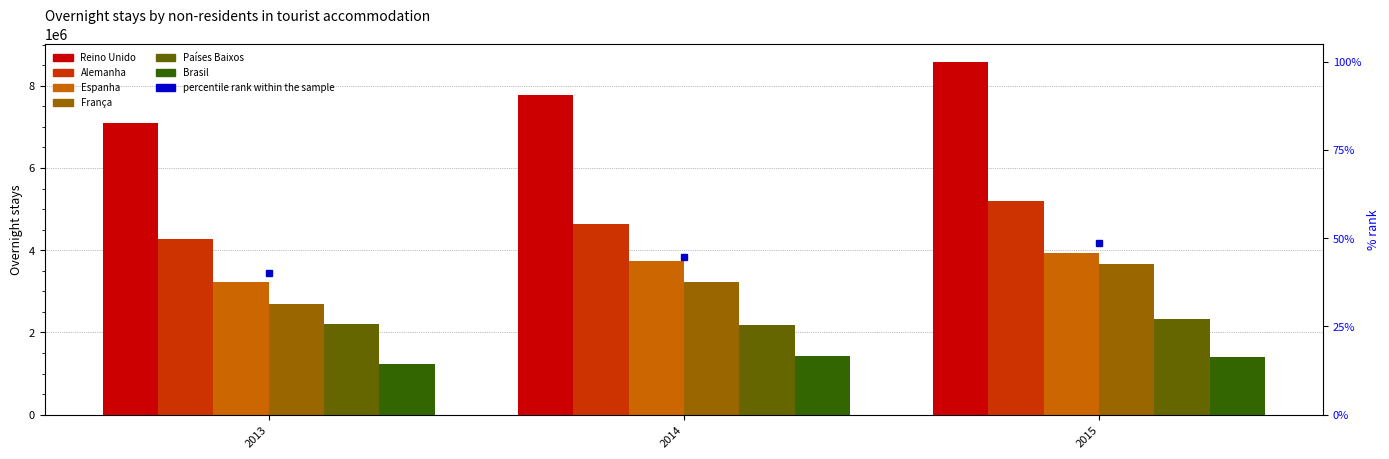

How many values in the Reino Unido series are below 7765841?

1